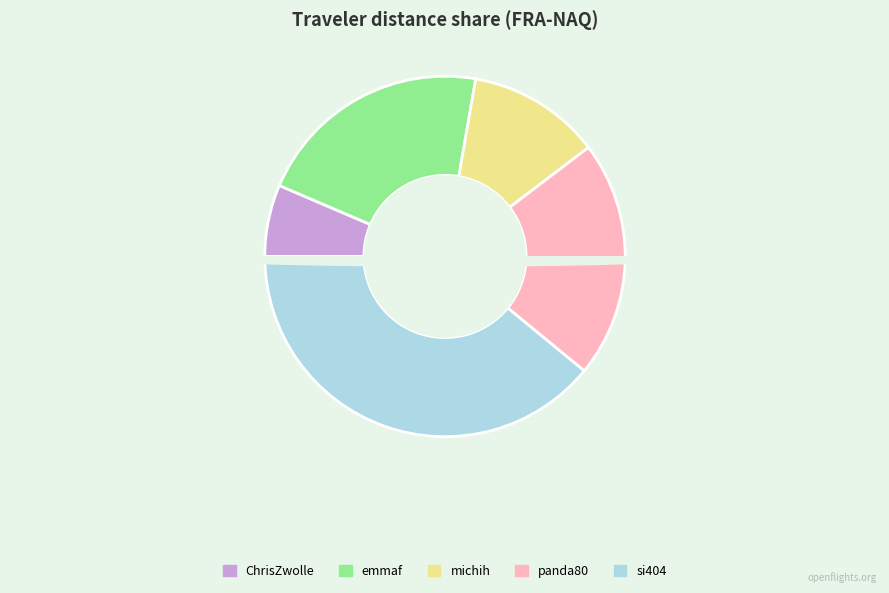

The emmaf slice represents 16% of the pie. True or false?

False